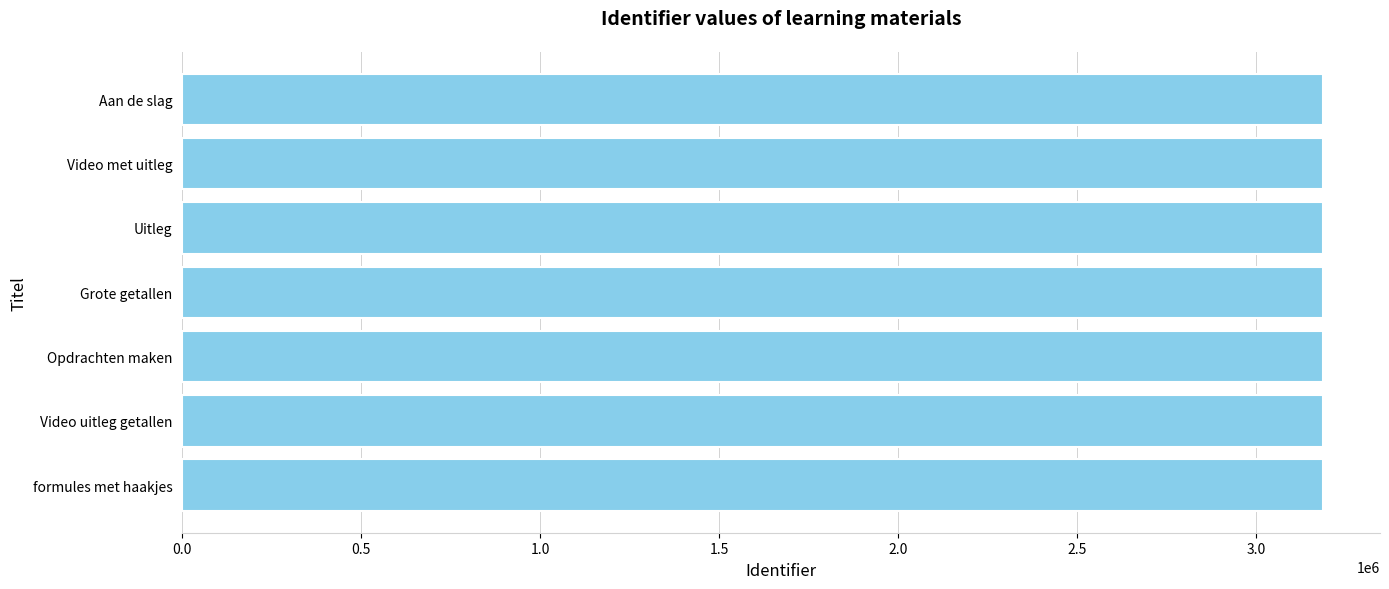

Approximately how many times larger is the value at Uitleg compared to formules met haakjes?

1.0